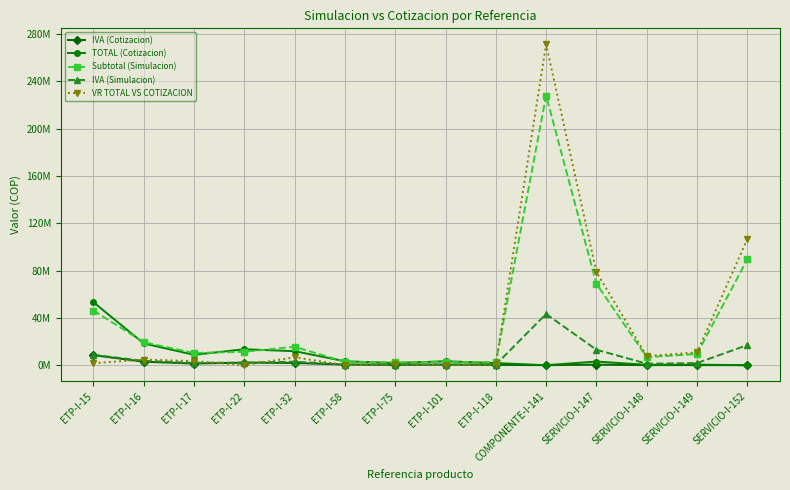

How many interior local peaks does the TOTAL (Cotizacion) series have?

4